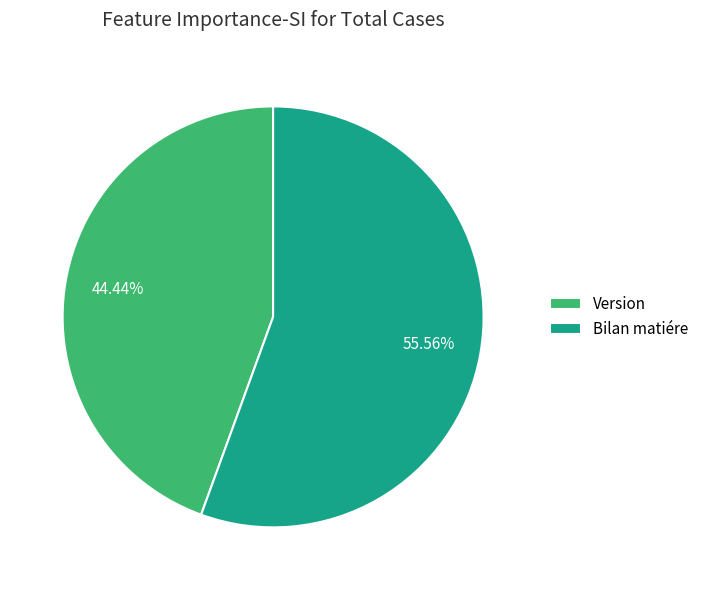

Combined, do Bilan matiére and Version account for over 50%?

Yes